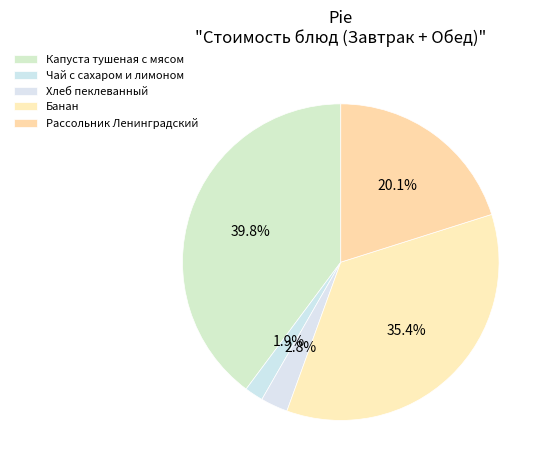

Count the number of slices in the pie.

5